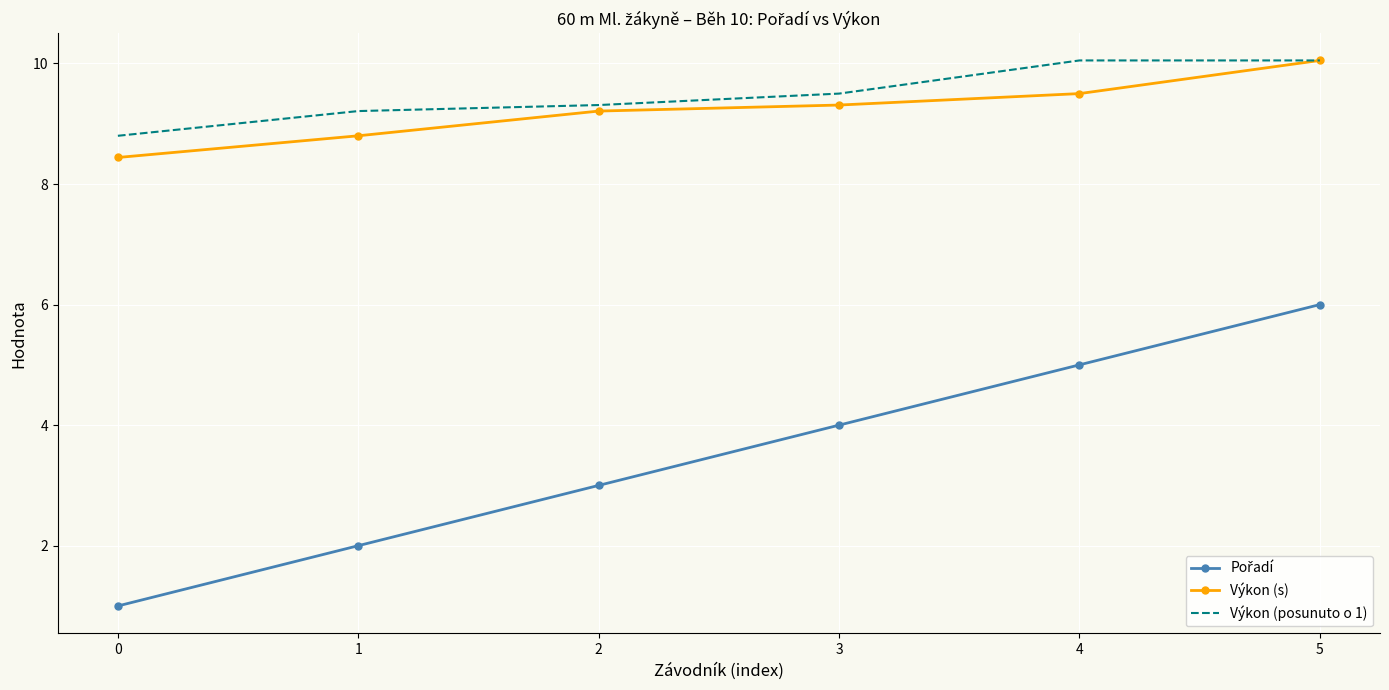

What is the sum of the Výkon (s) values at 4 and 3?

18.8